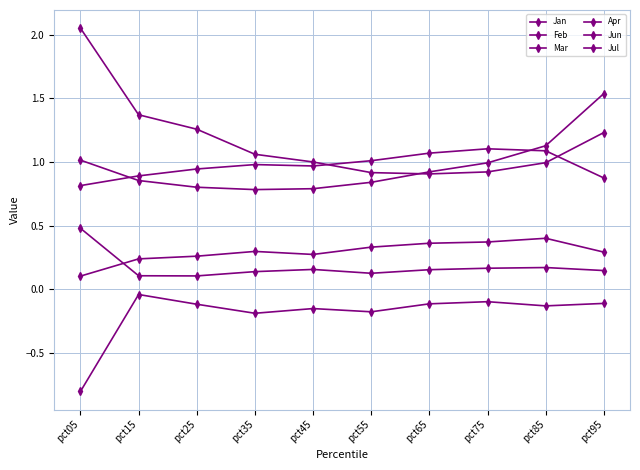

True or false: Jul and Feb intersect in this chart.

False